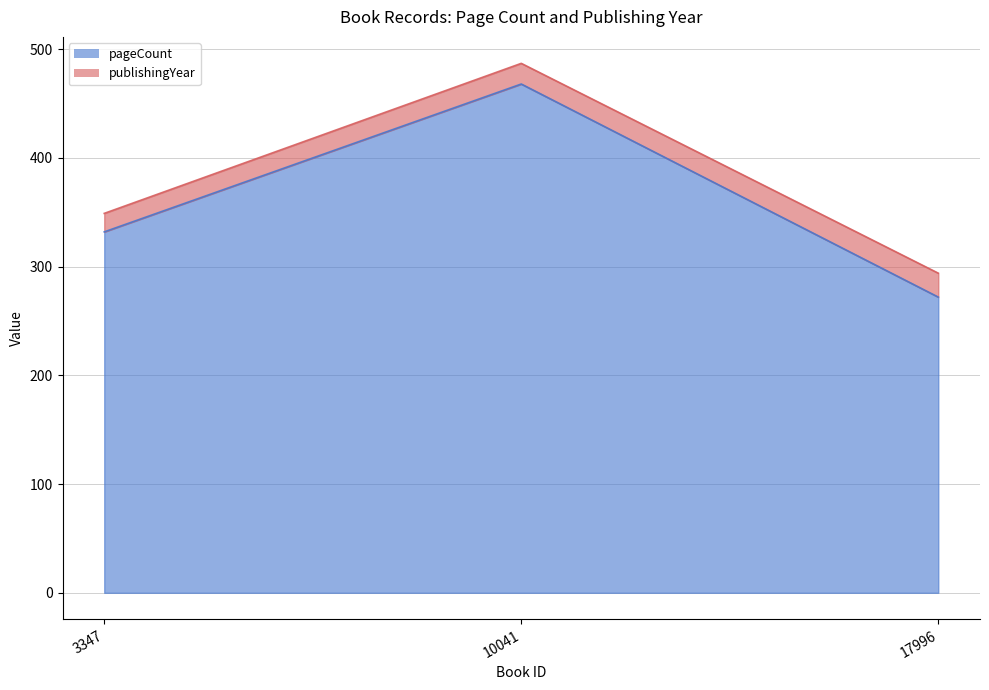

At which category is the sum across all series the highest?

10041